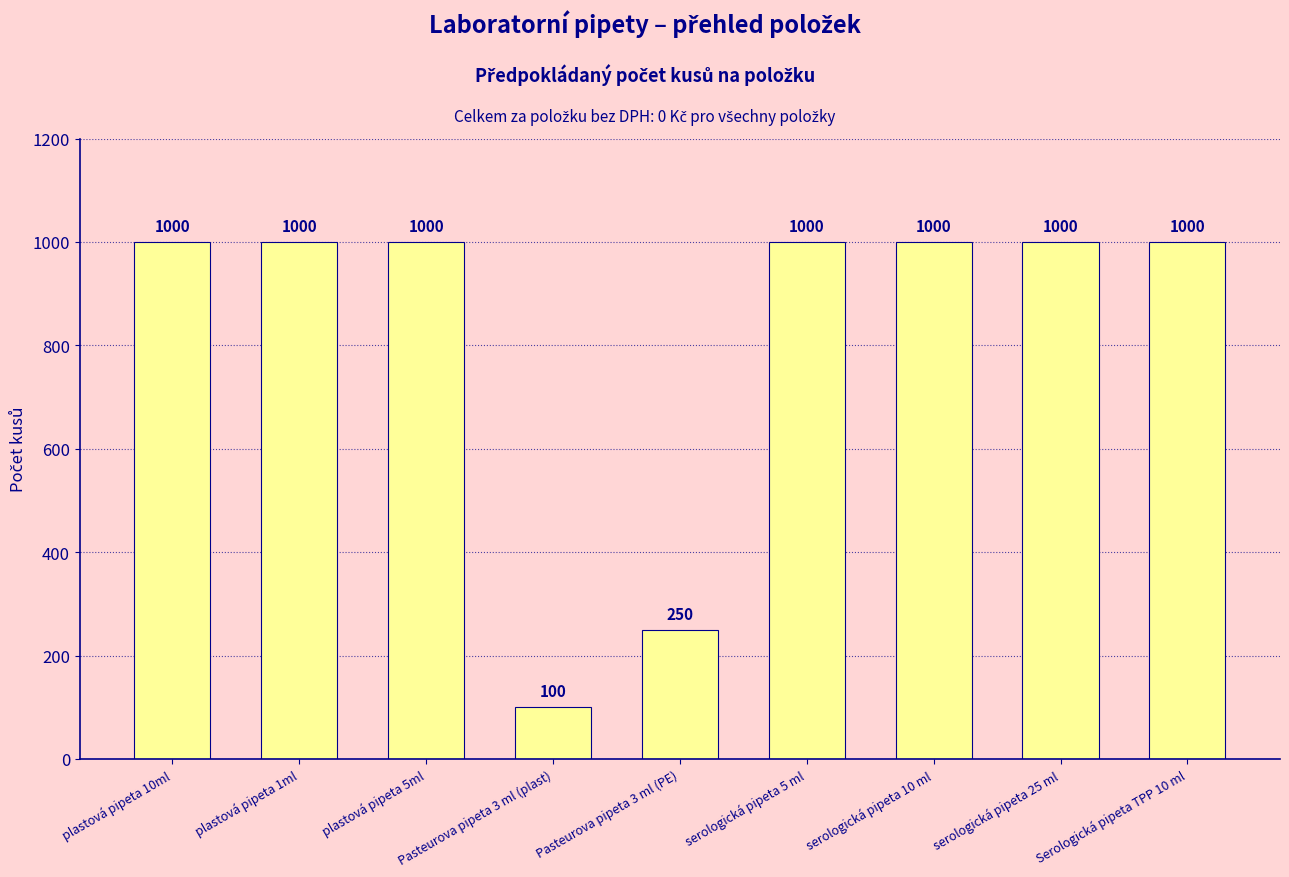

Reading right to left, what are all the values shown in this chart?

1000	1000	1000	1000	250	100	1000	1000	1000